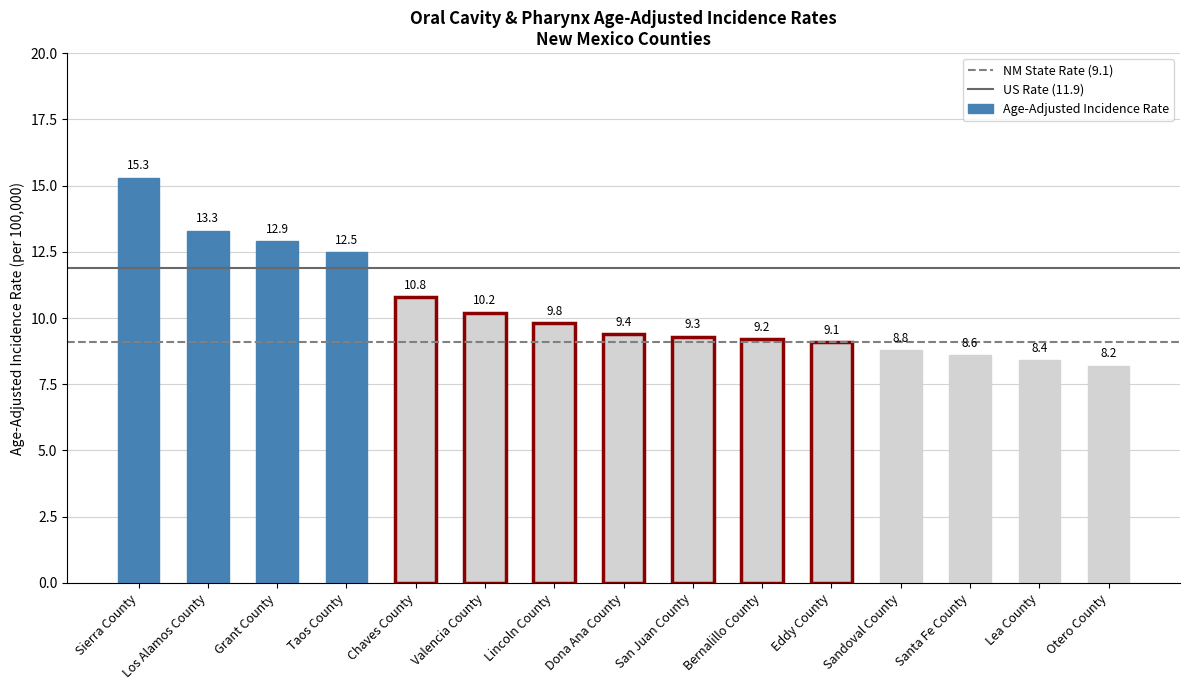

What is the difference between the second highest and second lowest values?

4.9